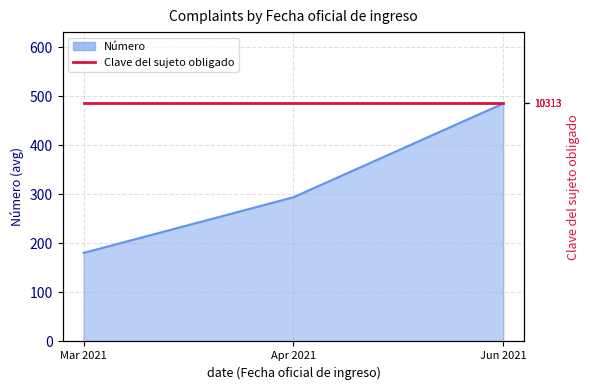

List the labels in order of value, largest first.

Jun 2021, Apr 2021, Mar 2021